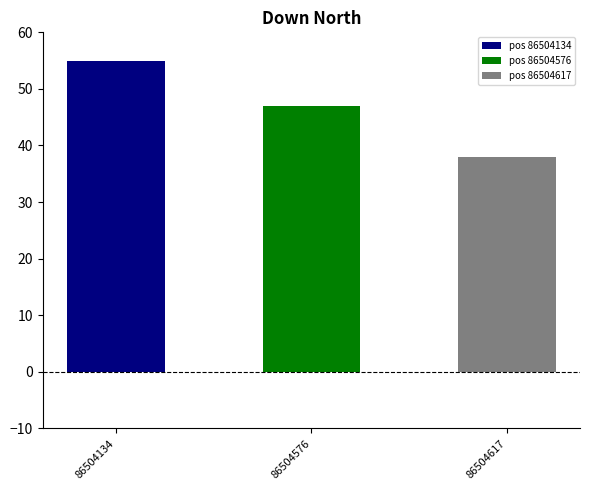

Rank the categories by value from highest to lowest.

86504134, 86504576, 86504617